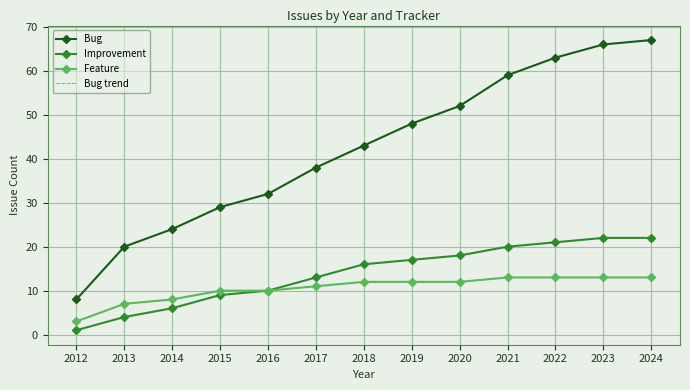

How many categories are shown in the chart?

13